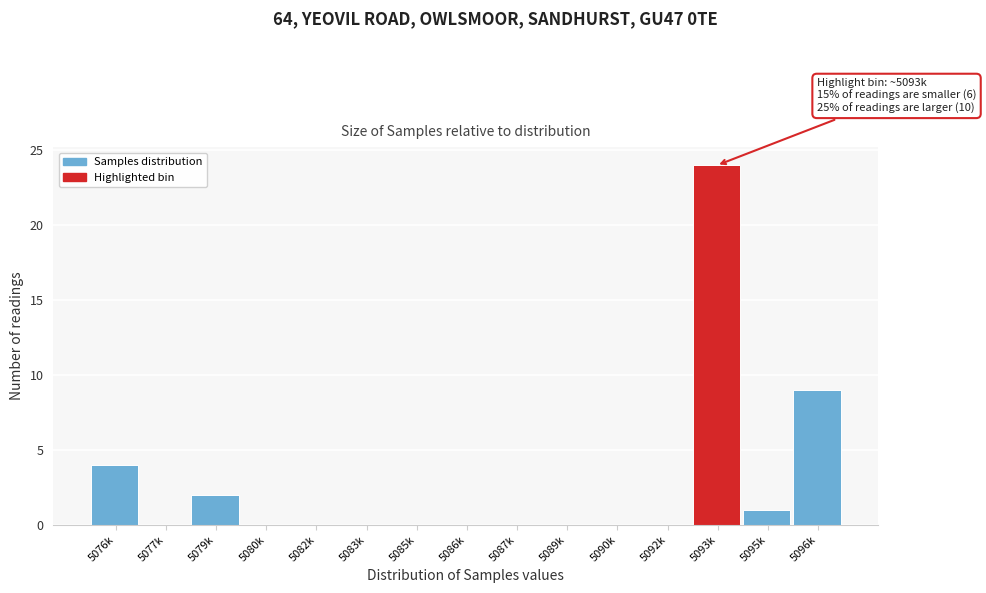

Reading left to right, transcribe all the data shown in this chart.

5076k=4	5077k=0	5079k=2	5080k=0	5082k=0	5083k=0	5085k=0	5086k=0	5087k=0	5089k=0	5090k=0	5092k=0	5093k=24	5095k=1	5096k=9